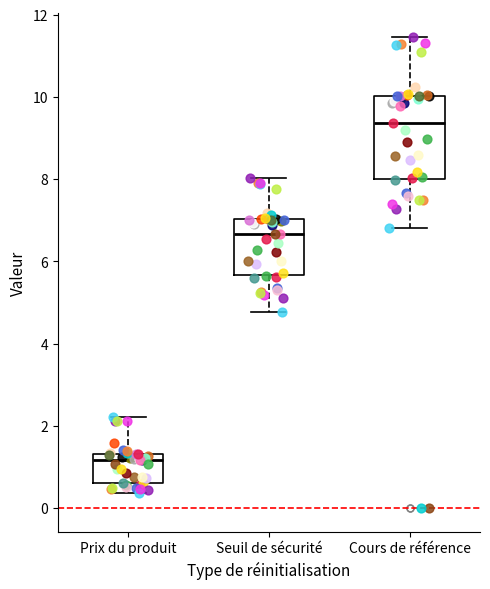

Where is the lower edge of the box for Cours de référence on the y-axis? The values are not printed on the chart, so give them approximately, as read against the axis.

8.0